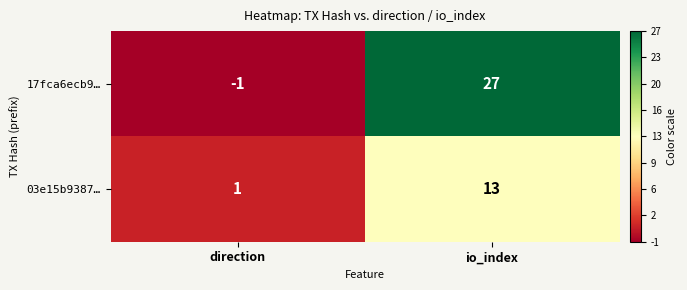

The 03e15b9387… series shows 17 at io_index. True or false?

False